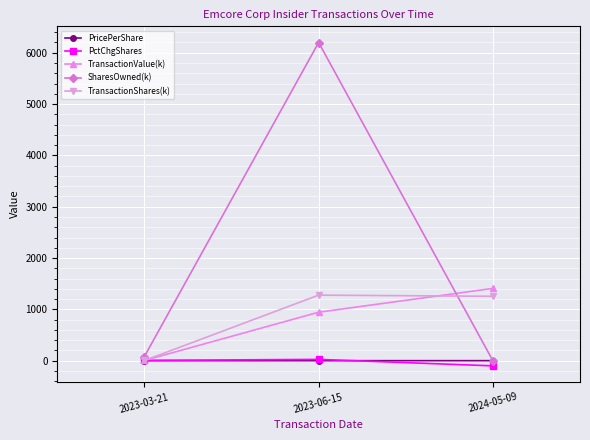

Is it true that TransactionValue(k) equals 344.8 at 2023-06-15?

False